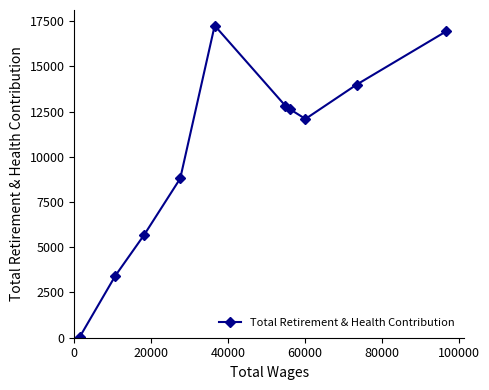

What is the difference between the maximum and minimum values?

17204